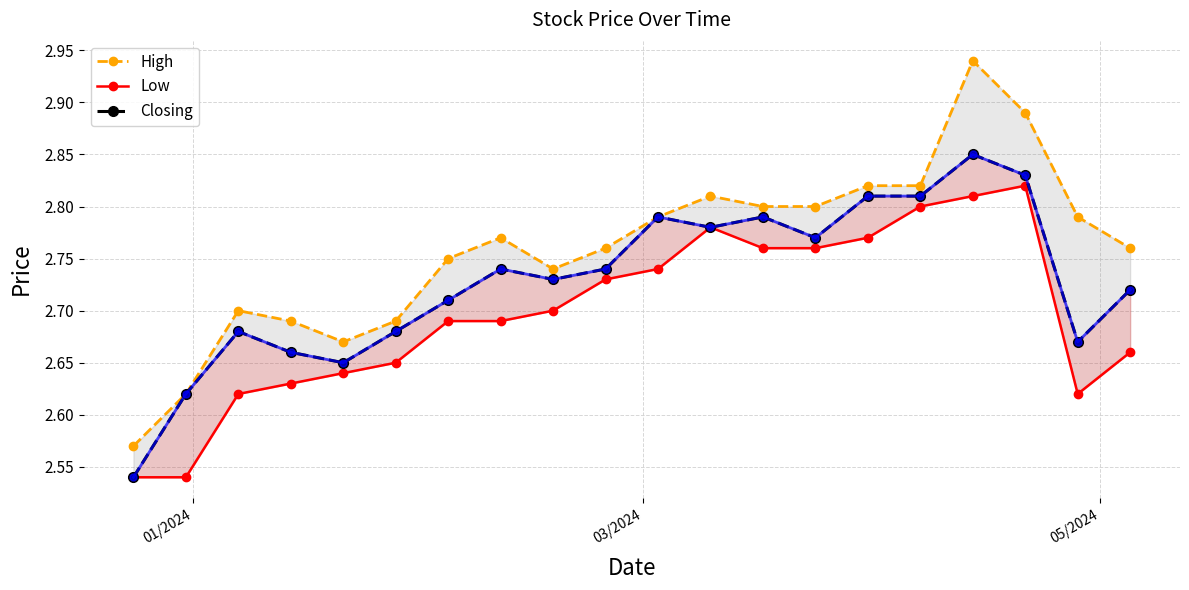

In High, how many points are lower than both neighbors (excluding endpoints)?

2